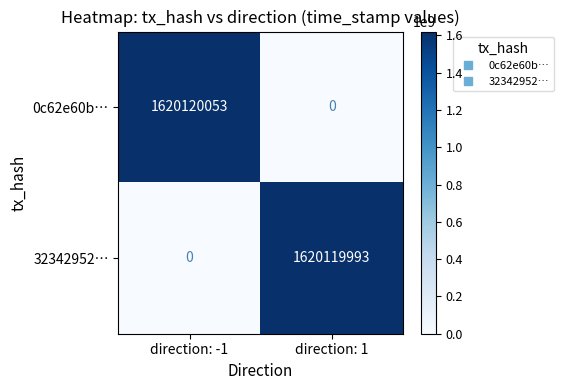

What is the difference between the 32342952… values at direction: -1 and direction: 1?

1620119993